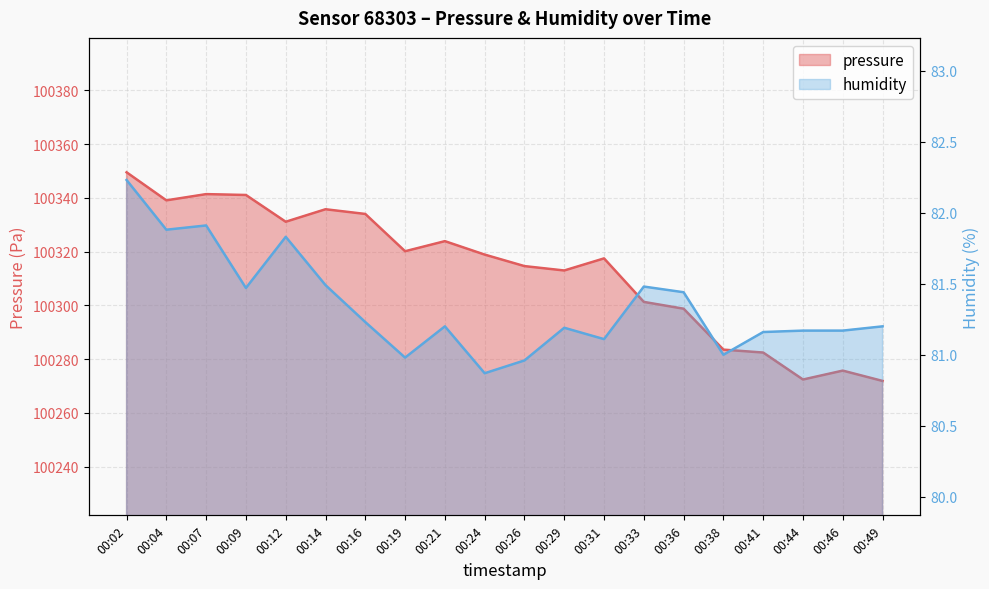

At which label does humidity reach its peak?

00:02